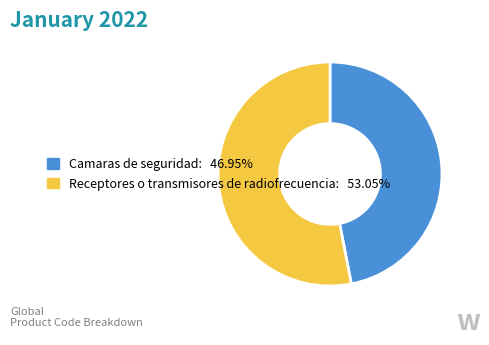

Which category accounts for the majority?

Receptores o transmisores de radiofrecuencia